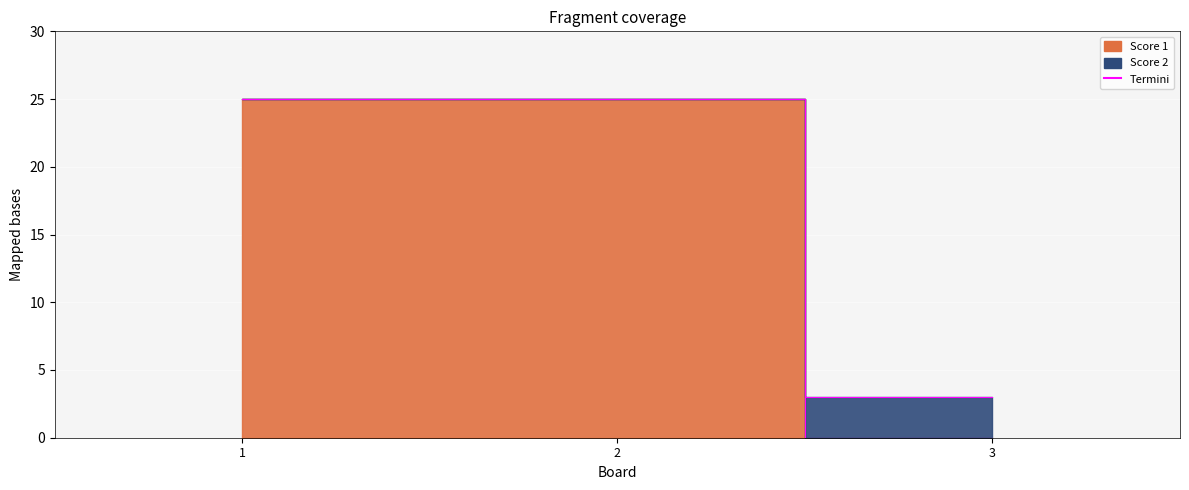

Which label corresponds to the largest value in the chart?

1